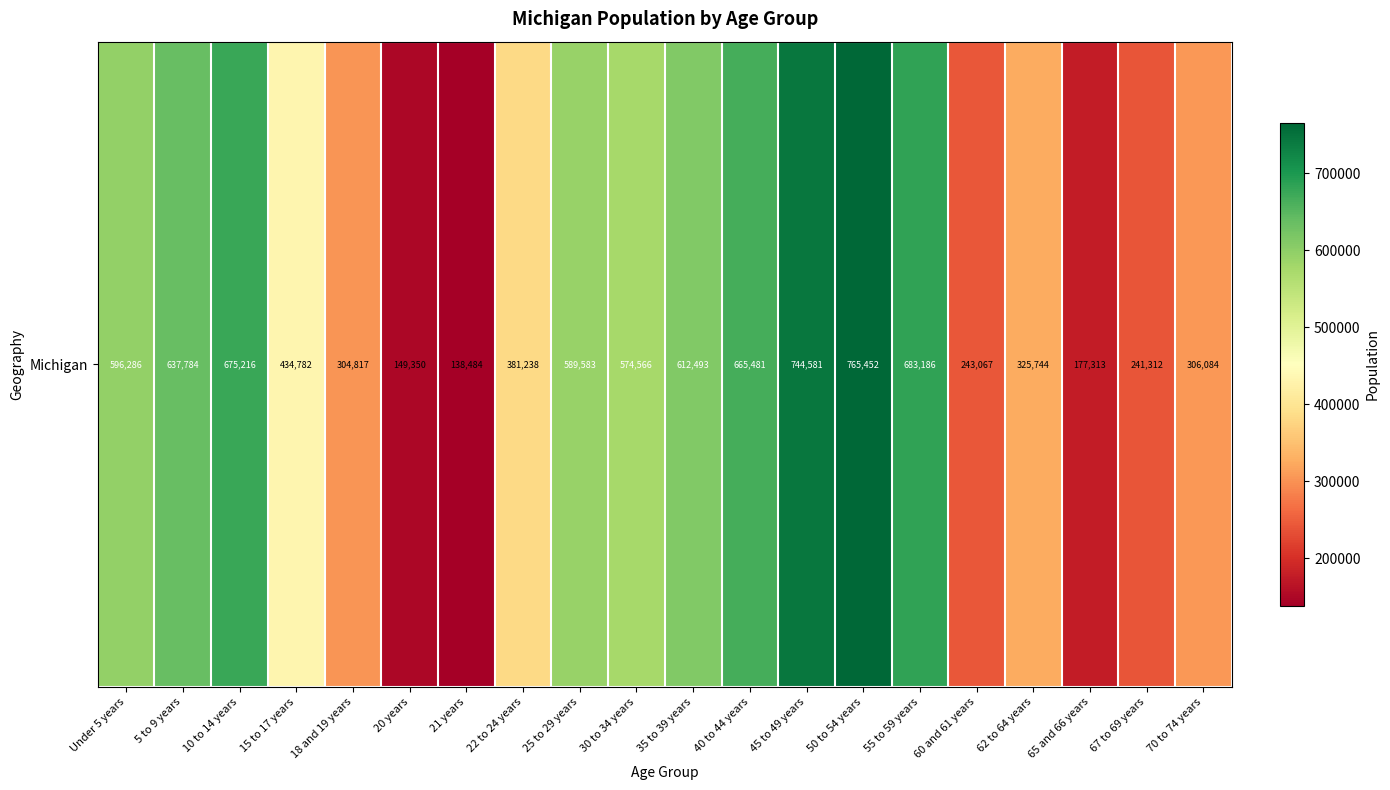

What is the greatest value displayed?

765452